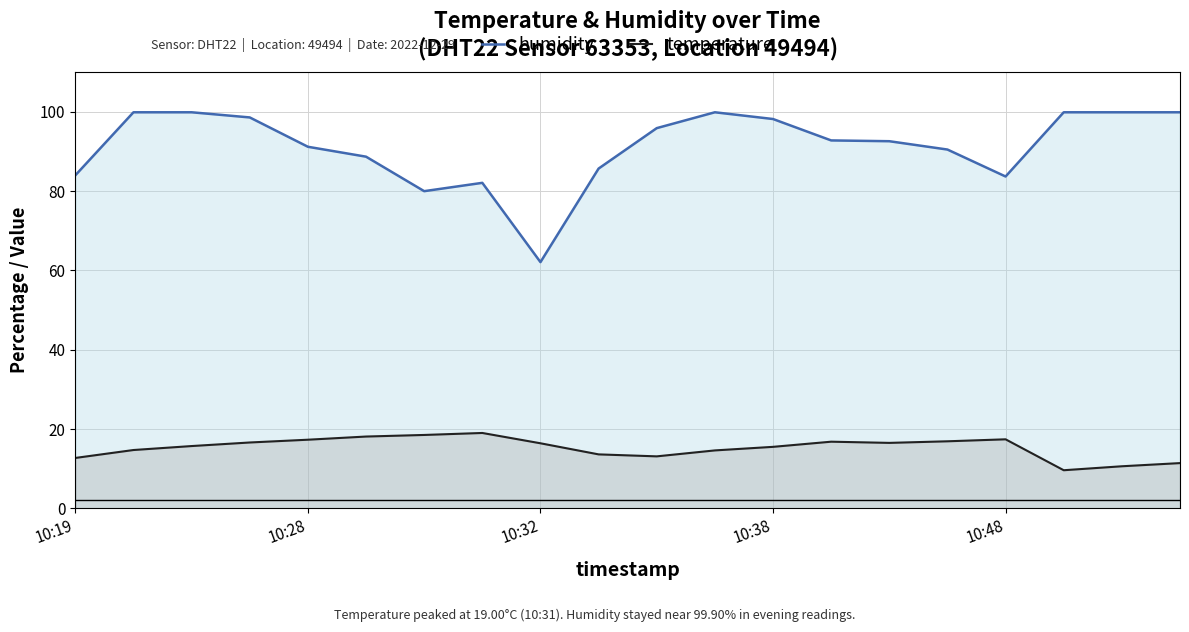

What is the average value of the humidity series?

91.3